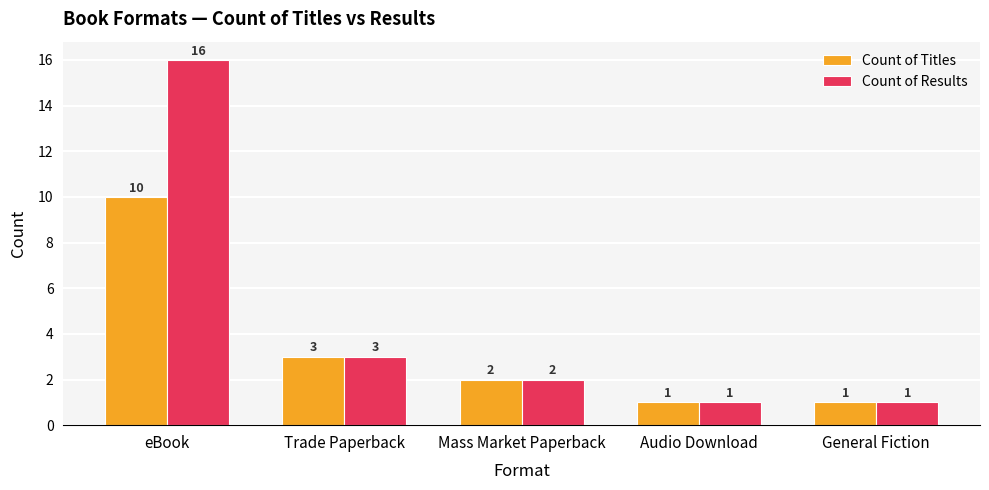

Which series has the widest spread of values?

Count of Results